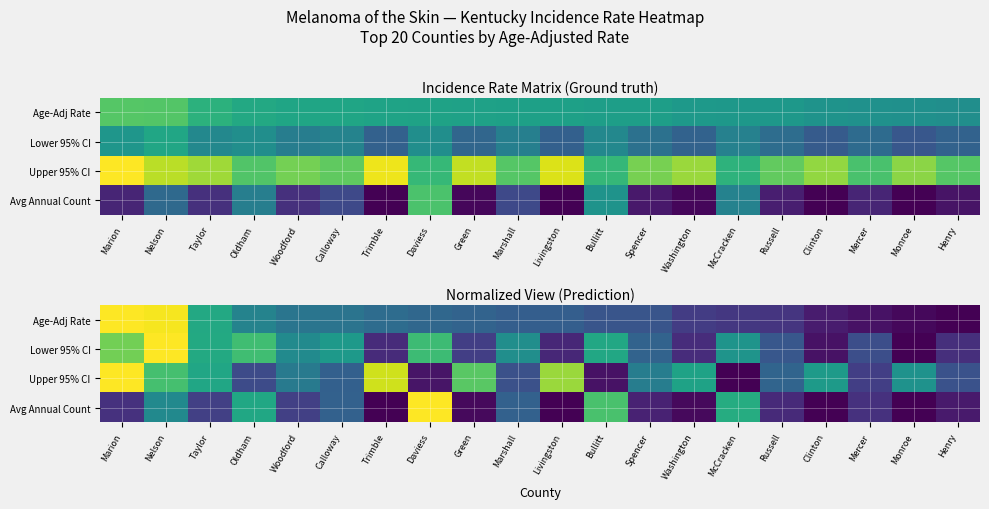

Which label corresponds to the largest value in the chart?

Marion